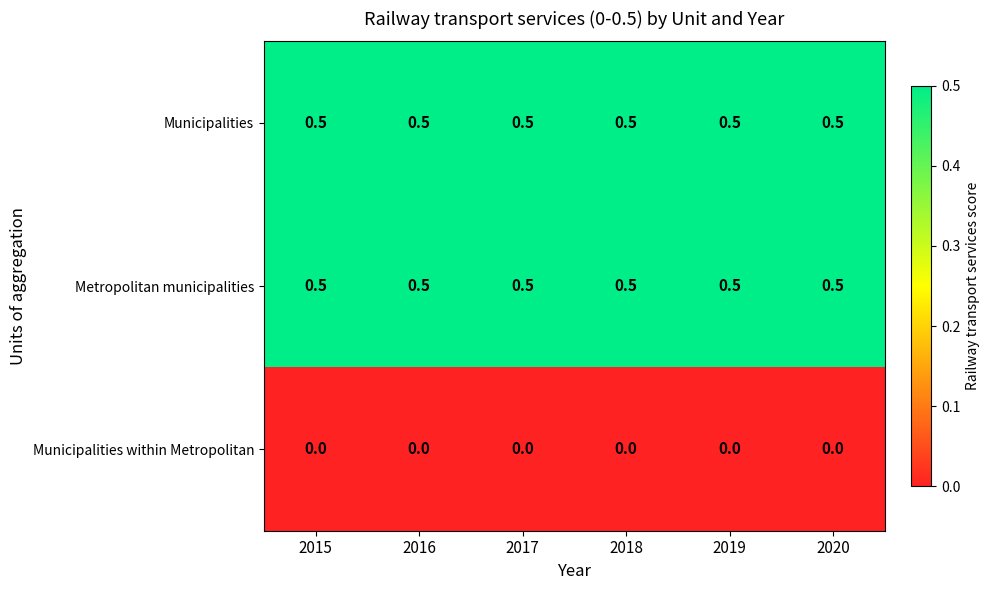

Count the number of data series in this chart.

3